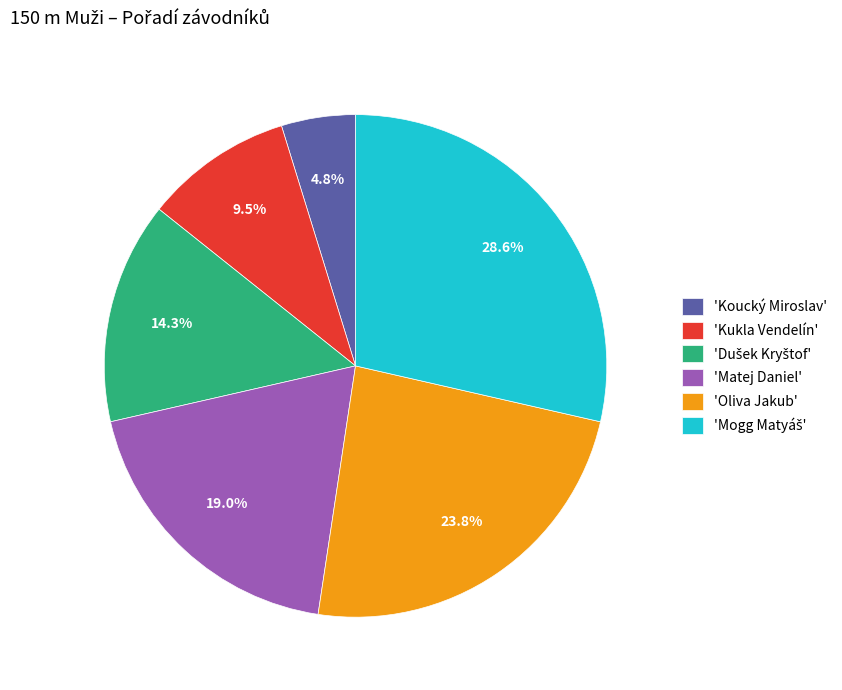

Which category has the smallest portion of the pie?

'Koucký Miroslav'